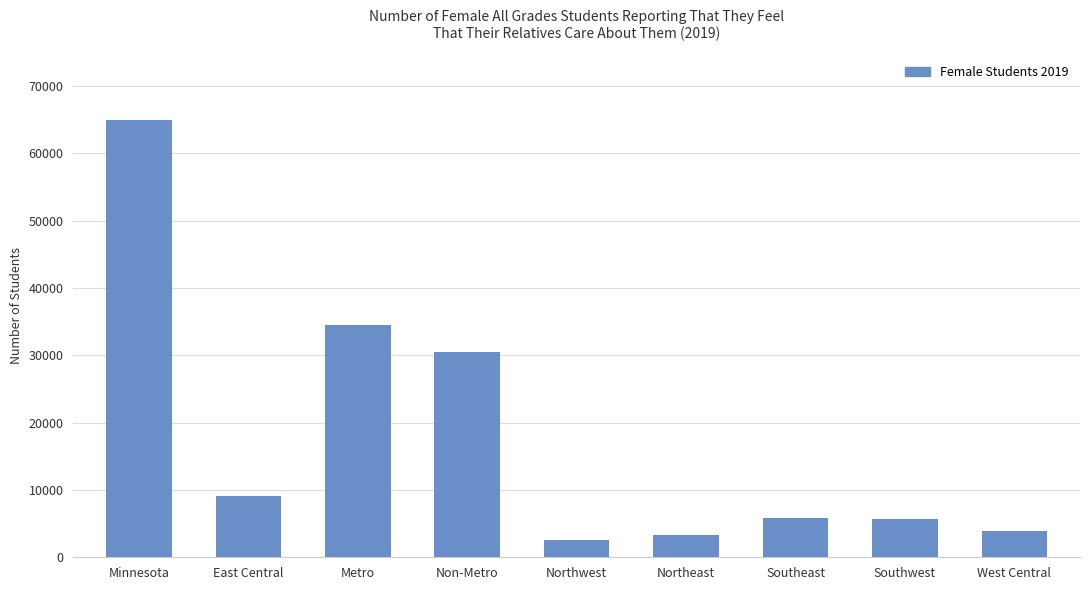

What is the label of the 8th bar from the right?

East Central